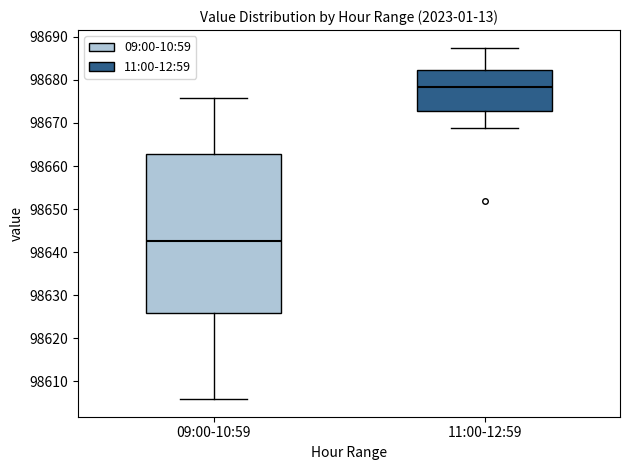

Reading left to right, read every box against the y-axis: the position of its median line, the range the box covers, and the ends of its whiskers. The values are not printed on the chart, so give them approximately, as read against the axis.

09:00-10:59: median 98642, box 98626 to 98663, whiskers 98606 to 98676
11:00-12:59: median 98678, box 98673 to 98682, whiskers 98669 to 98688